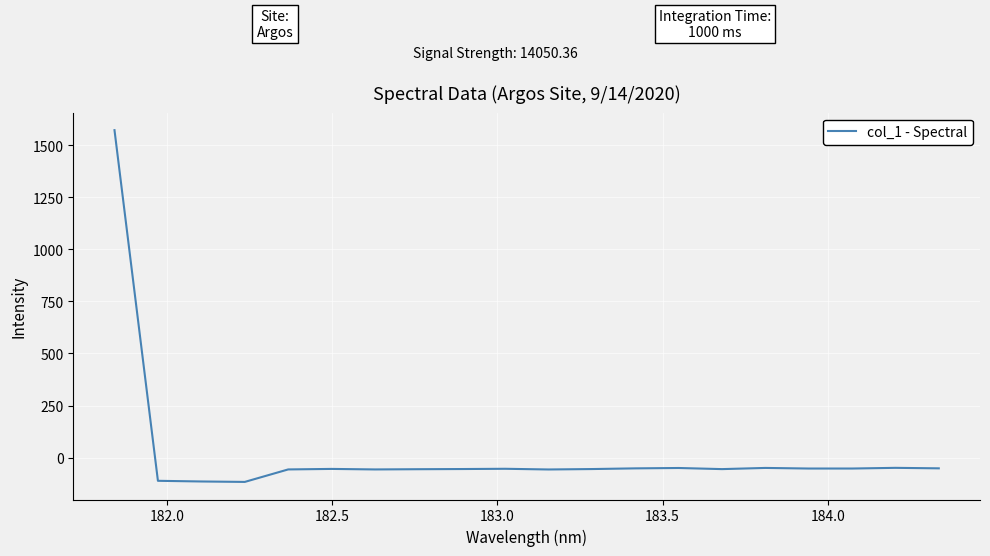

What is the greatest value displayed?

1573.0